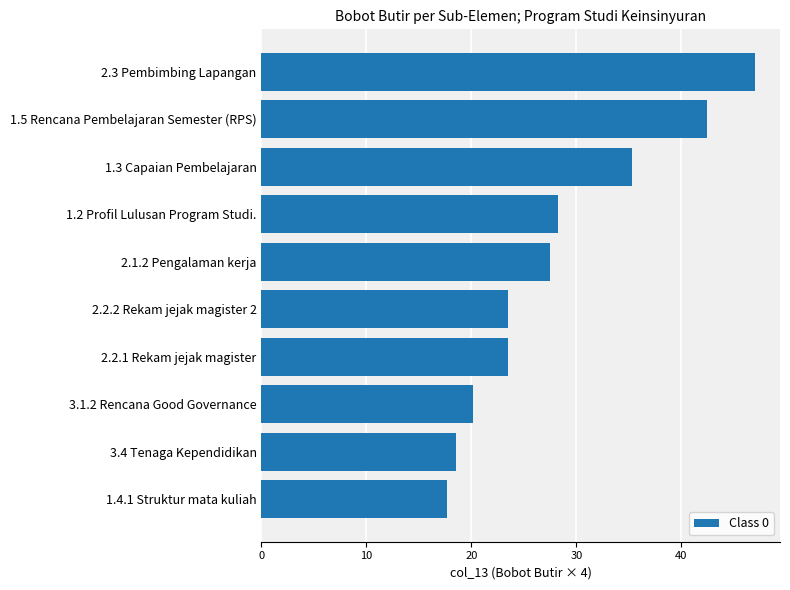

Which category has the highest value across all series?

2.3 Pembimbing Lapangan